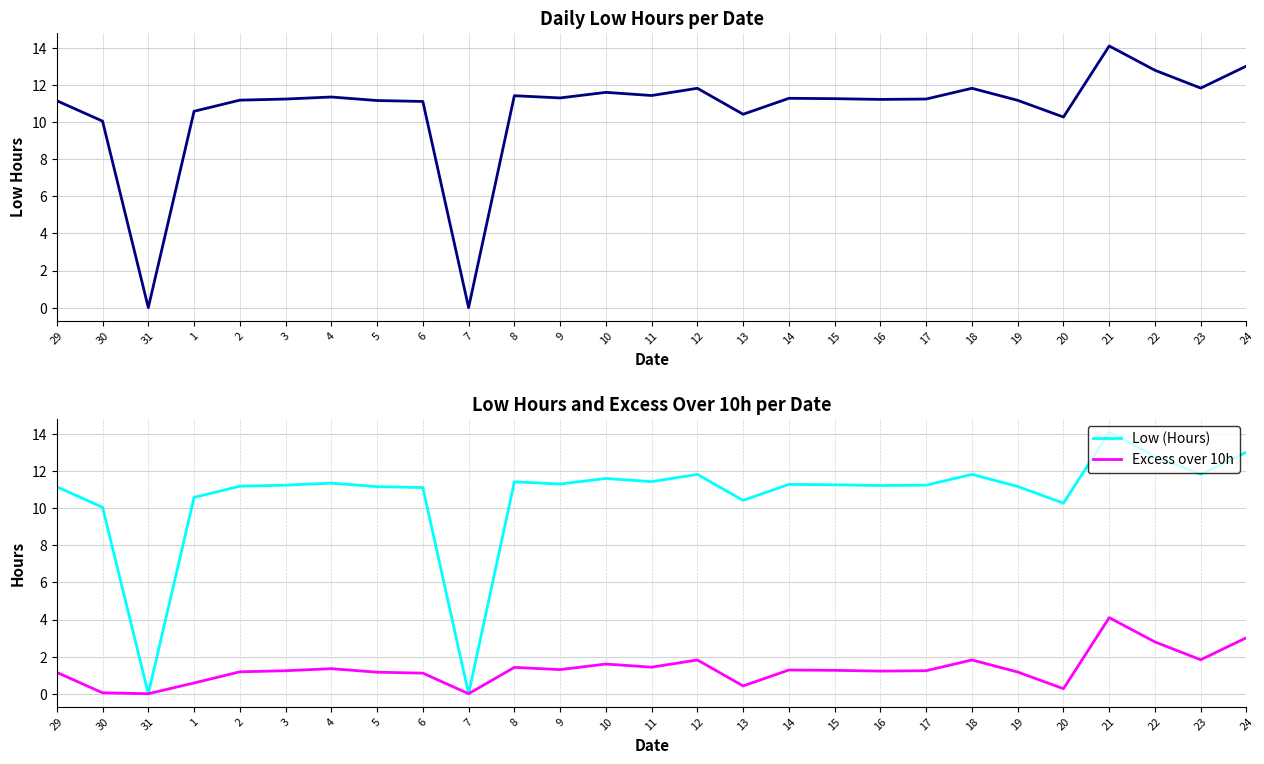

Is the value of Excess over 10h at 20 greater than the value of Low (Hours) at 3?

No